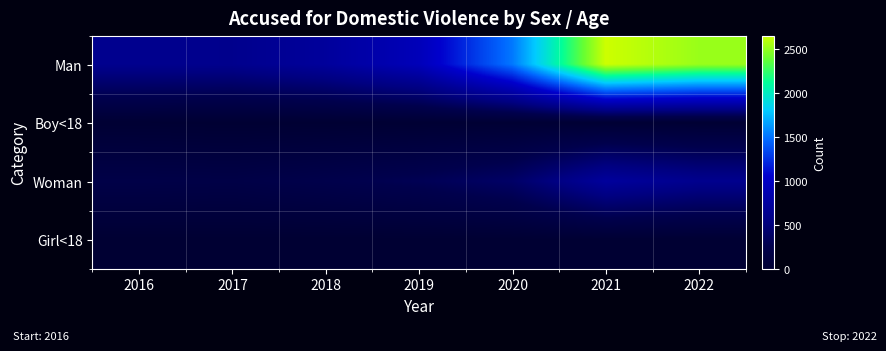

Which series has the largest range (max minus min)?

Man